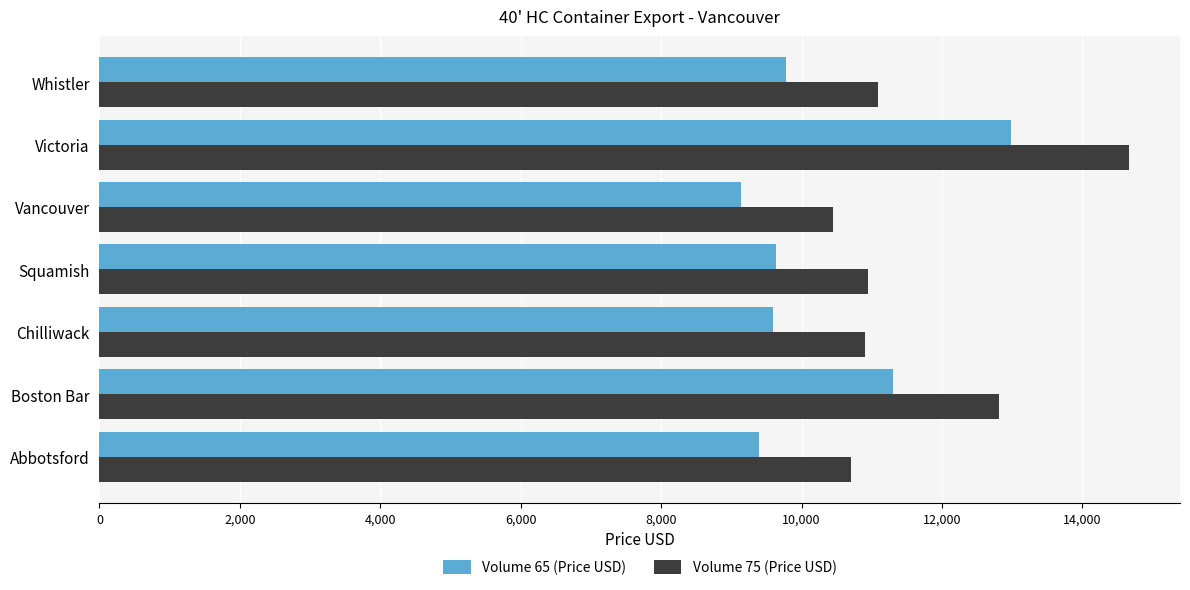

Which category has the highest value across all series?

Victoria